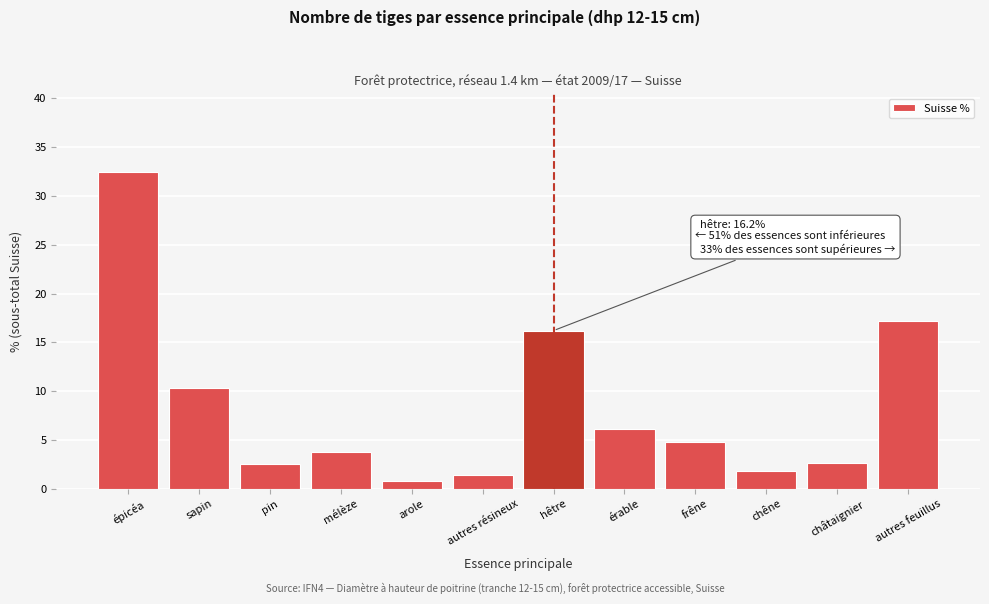

Read the value at mélèze.

3.8